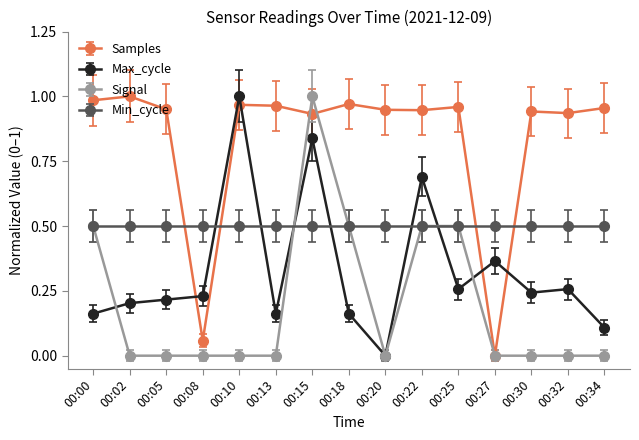

At which category is the sum across all series the highest?

00:15